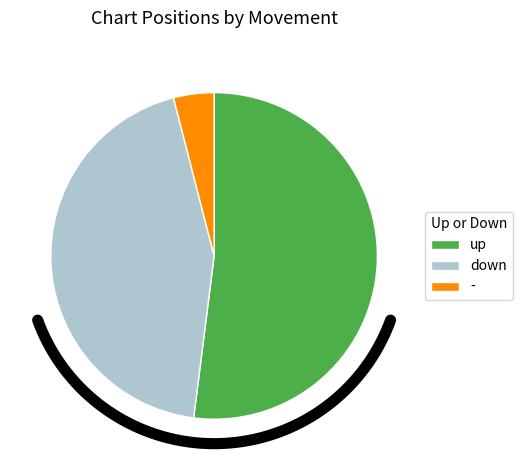

To the nearest percent, what is the combined percentage of up and -?

56%